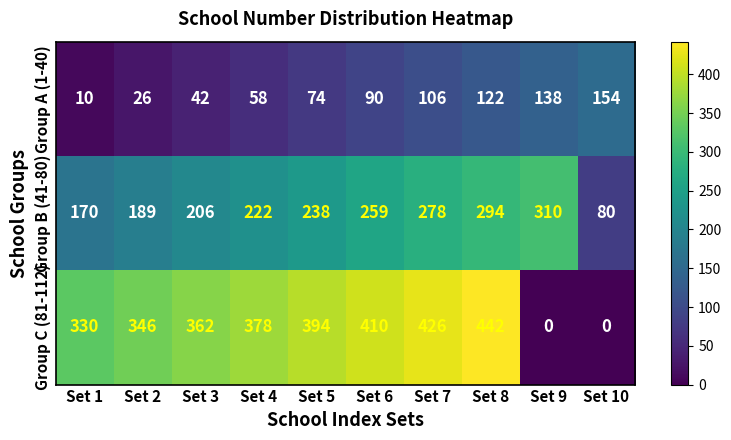

At which label is Group B (41-80) closest to 195?

Set 2